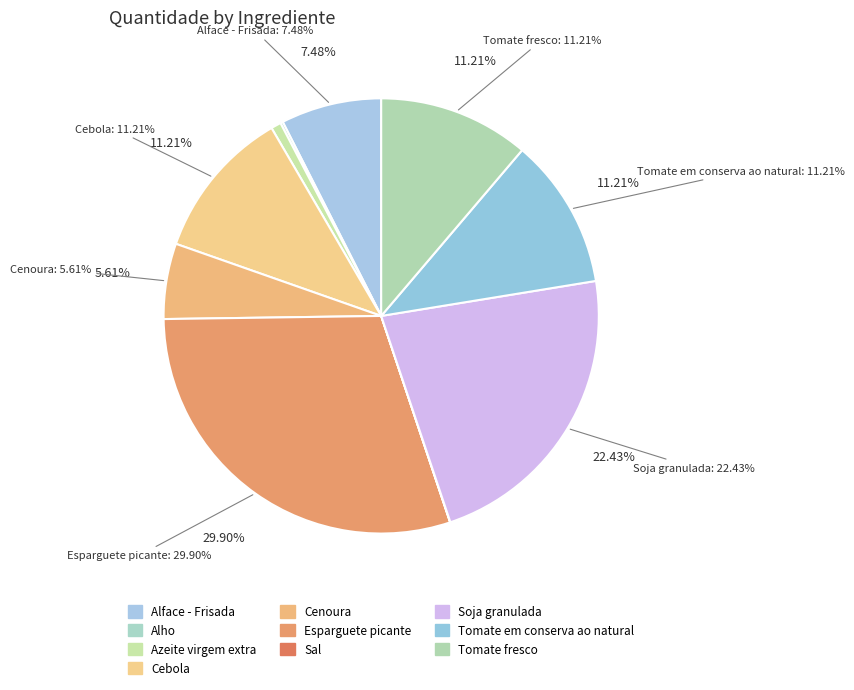

Count the number of slices in the pie.

10